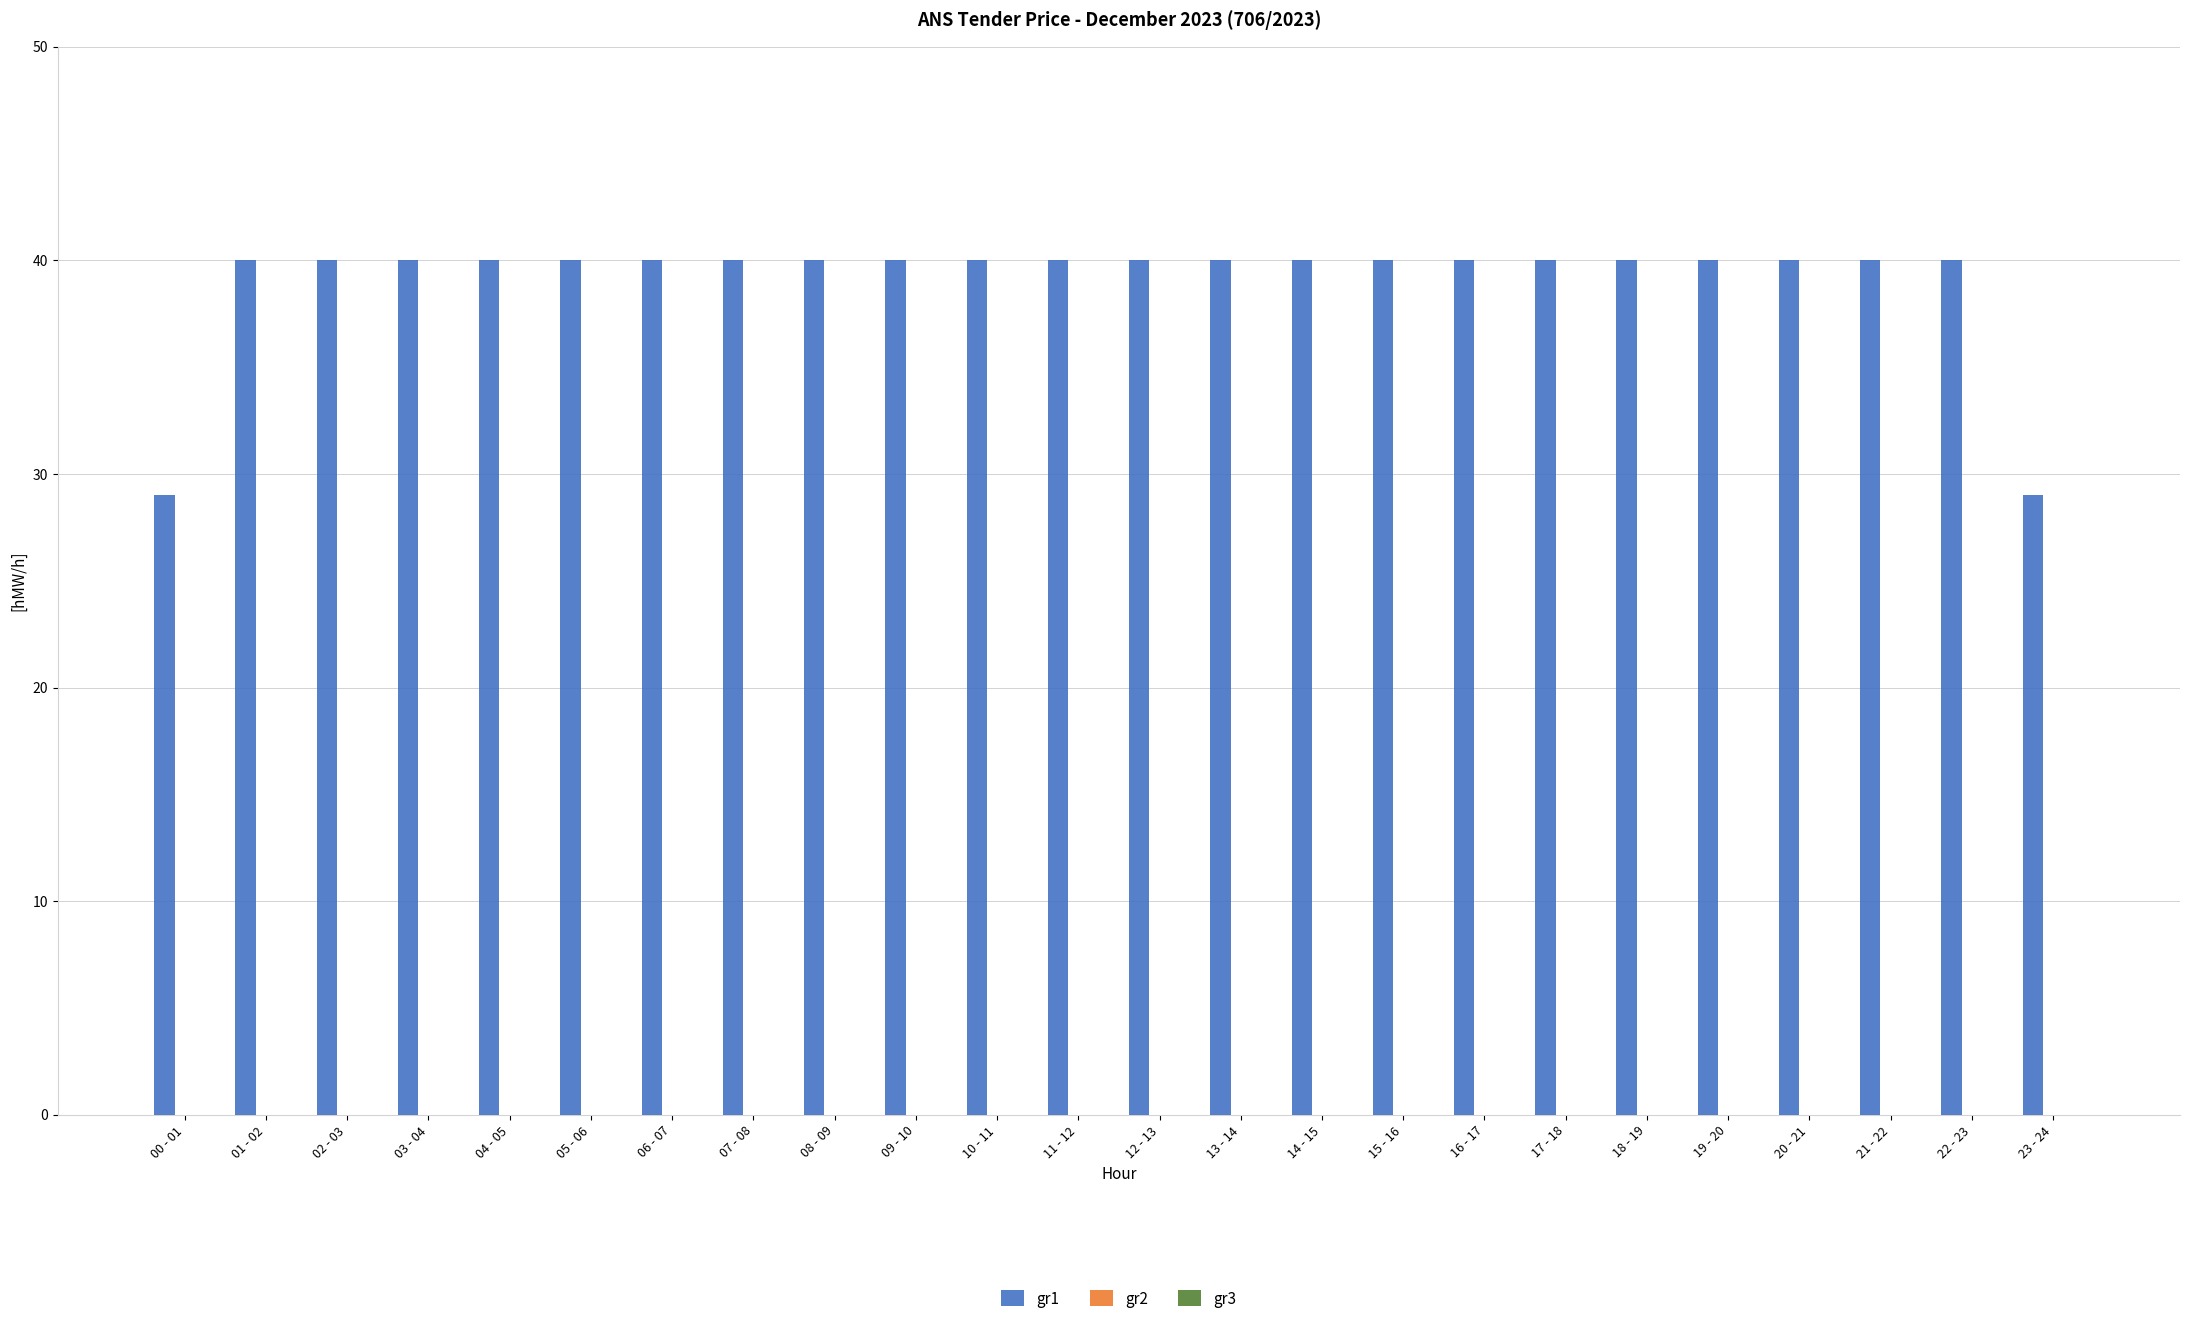

What is the label of the 13th bar from the left?

12 - 13